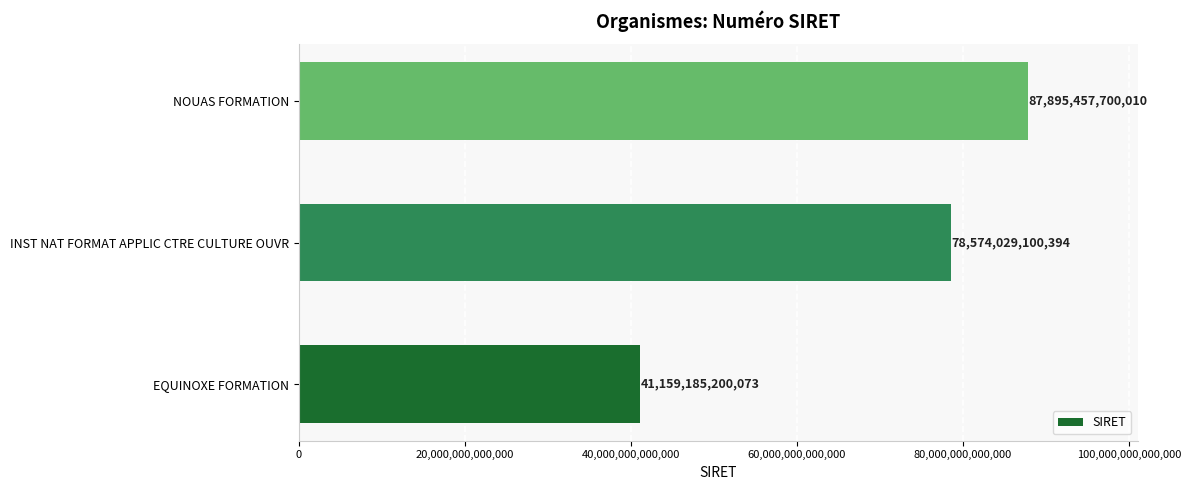

List the labels in order of value, smallest first.

EQUINOXE FORMATION, INST NAT FORMAT APPLIC CTRE CULTURE OUVR, NOUAS FORMATION